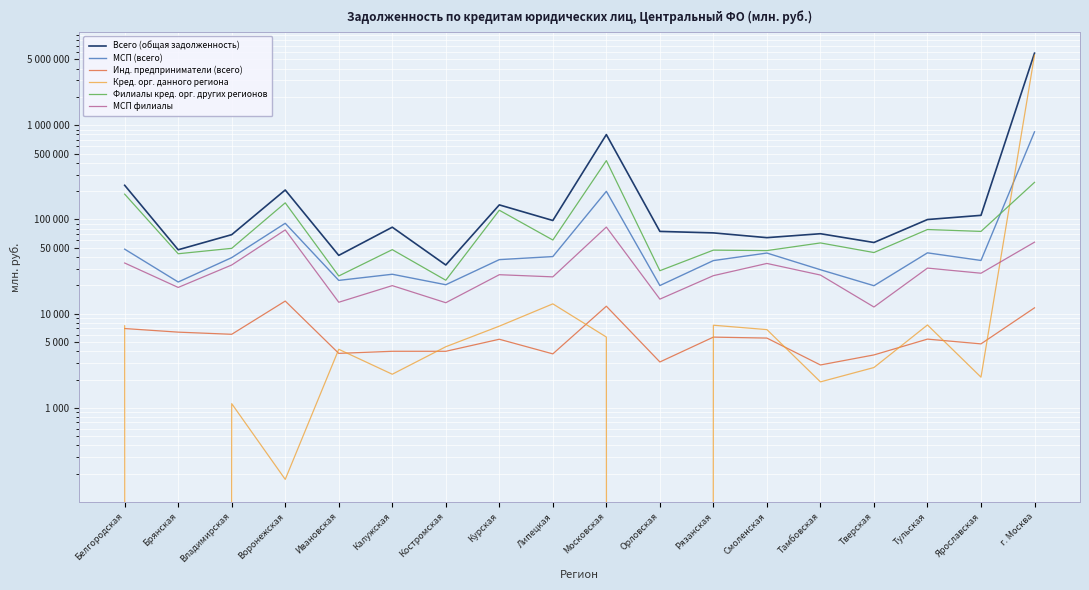

True or false: Всего (общая задолженность) and МСП филиалы intersect in this chart.

False